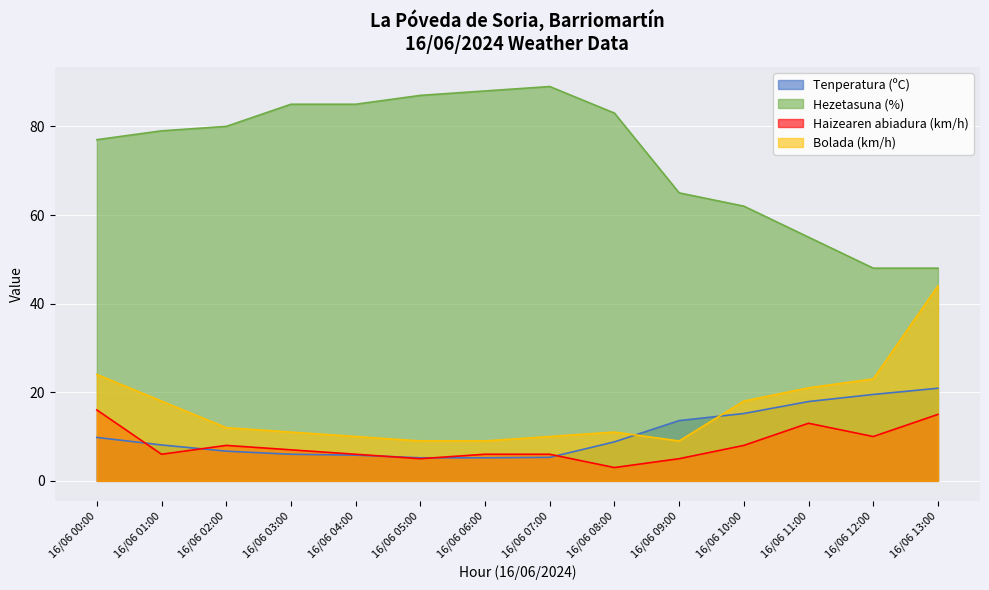

Reading right to left, extract all data points from this chart.

Tenperatura (ºC): 16/06 13:00=20.9	16/06 12:00=19.5	16/06 11:00=17.9	16/06 10:00=15.2	16/06 09:00=13.6	16/06 08:00=8.8	16/06 07:00=5.3	16/06 06:00=5.2	16/06 05:00=5.2	16/06 04:00=5.8	16/06 03:00=6.0	16/06 02:00=6.7	16/06 01:00=8.1	16/06 00:00=9.8
Hezetasuna (%): 16/06 13:00=48.0	16/06 12:00=48.0	16/06 11:00=55.0	16/06 10:00=62.0	16/06 09:00=65.0	16/06 08:00=83.0	16/06 07:00=89.0	16/06 06:00=88.0	16/06 05:00=87.0	16/06 04:00=85.0	16/06 03:00=85.0	16/06 02:00=80.0	16/06 01:00=79.0	16/06 00:00=77.0
Haizearen abiadura (km/h): 16/06 13:00=15.0	16/06 12:00=10.0	16/06 11:00=13.0	16/06 10:00=8.0	16/06 09:00=5.0	16/06 08:00=3.0	16/06 07:00=6.0	16/06 06:00=6.0	16/06 05:00=5.0	16/06 04:00=6.0	16/06 03:00=7.0	16/06 02:00=8.0	16/06 01:00=6.0	16/06 00:00=16.0
Bolada (km/h): 16/06 13:00=44.0	16/06 12:00=23.0	16/06 11:00=21.0	16/06 10:00=18.0	16/06 09:00=9.0	16/06 08:00=11.0	16/06 07:00=10.0	16/06 06:00=9.0	16/06 05:00=9.0	16/06 04:00=10.0	16/06 03:00=11.0	16/06 02:00=12.0	16/06 01:00=18.0	16/06 00:00=24.0